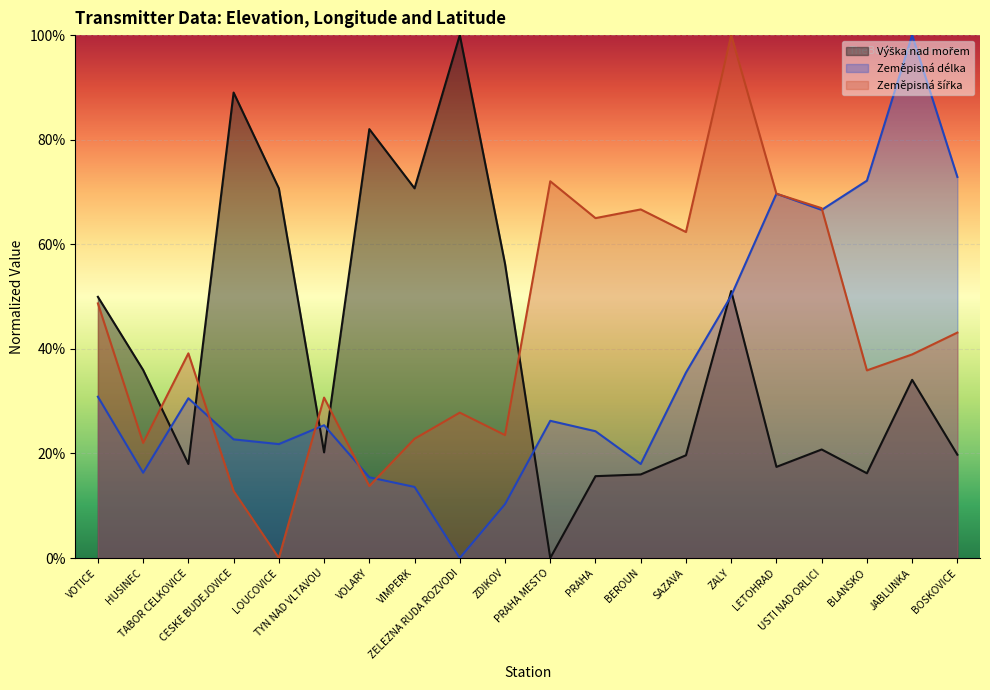

Reading right to left, extract all data points from this chart.

Výška nad mořem: BOSKOVICE=19.8	JABLUNKA=34.1	BLANSKO=16.2	USTI NAD ORLICI=20.8	LETOHRAD=17.4	ZALY=51.1	SAZAVA=19.6	BEROUN=16.0	PRAHA=15.6	PRAHA MESTO=0.0	ZDIKOV=56.3	ZELEZNA RUDA ROZVODI=100.0	VIMPERK=70.7	VOLARY=82.0	TYN NAD VLTAVOU=20.2	LOUCOVICE=70.7	CESKE BUDEJOVICE=89.0	TABOR CELKOVICE=18.0	HUSINEC=36.0	VOTICE=49.9
Zeměpisná délka: BOSKOVICE=72.9	JABLUNKA=100.0	BLANSKO=72.2	USTI NAD ORLICI=66.6	LETOHRAD=69.7	ZALY=50.2	SAZAVA=35.5	BEROUN=18.0	PRAHA=24.2	PRAHA MESTO=26.2	ZDIKOV=10.3	ZELEZNA RUDA ROZVODI=0.0	VIMPERK=13.6	VOLARY=15.4	TYN NAD VLTAVOU=25.4	LOUCOVICE=21.8	CESKE BUDEJOVICE=22.7	TABOR CELKOVICE=30.6	HUSINEC=16.3	VOTICE=30.8
Zeměpisná šířka: BOSKOVICE=43.1	JABLUNKA=38.9	BLANSKO=35.9	USTI NAD ORLICI=66.9	LETOHRAD=69.7	ZALY=100.0	SAZAVA=62.3	BEROUN=66.7	PRAHA=65.0	PRAHA MESTO=72.0	ZDIKOV=23.5	ZELEZNA RUDA ROZVODI=27.8	VIMPERK=22.8	VOLARY=13.8	TYN NAD VLTAVOU=30.7	LOUCOVICE=0.0	CESKE BUDEJOVICE=12.8	TABOR CELKOVICE=39.1	HUSINEC=22.0	VOTICE=48.7